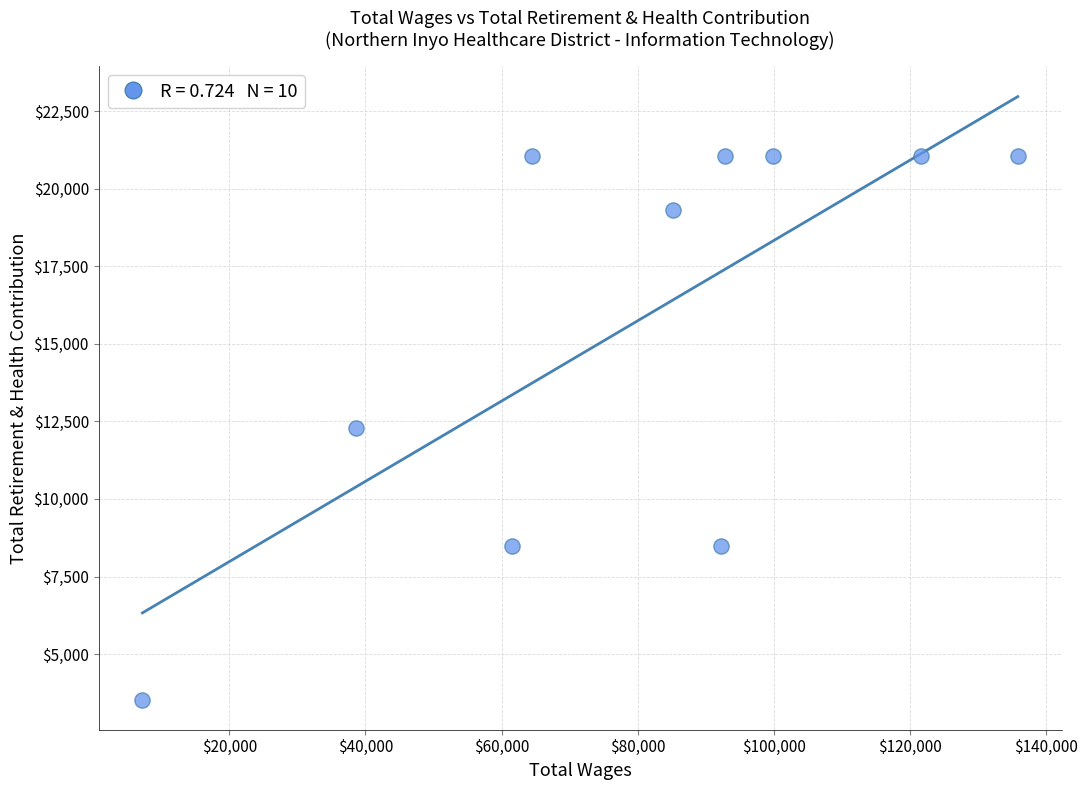

What is the range of X values (max minus min)?

128568